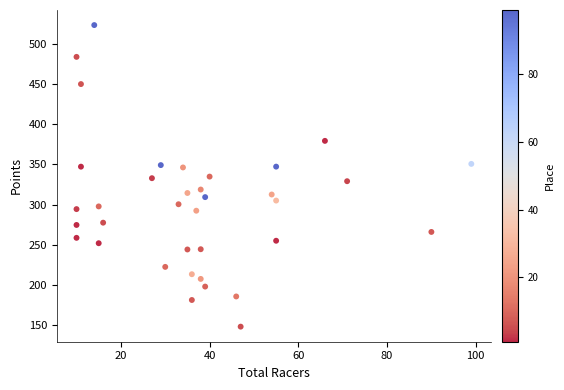

What is the range of X values (max minus min)?

89.0